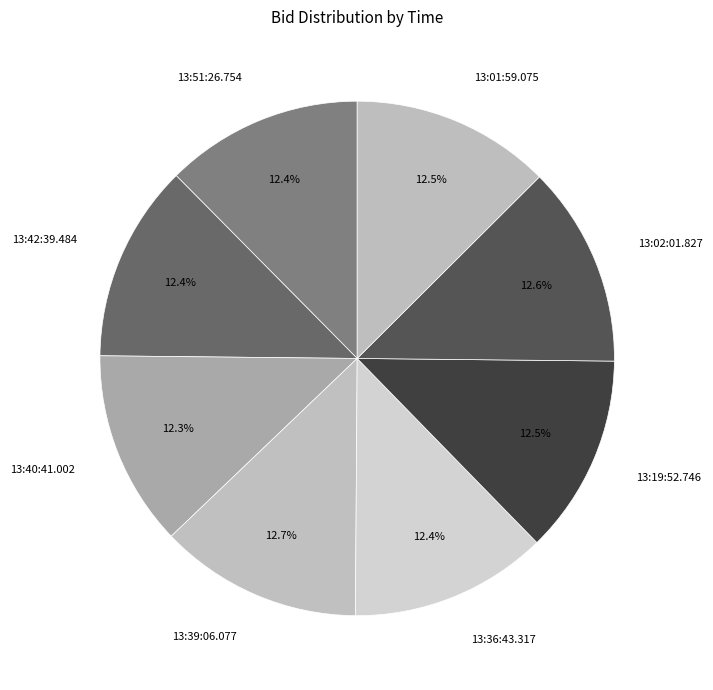

How many segments does this pie chart have?

8